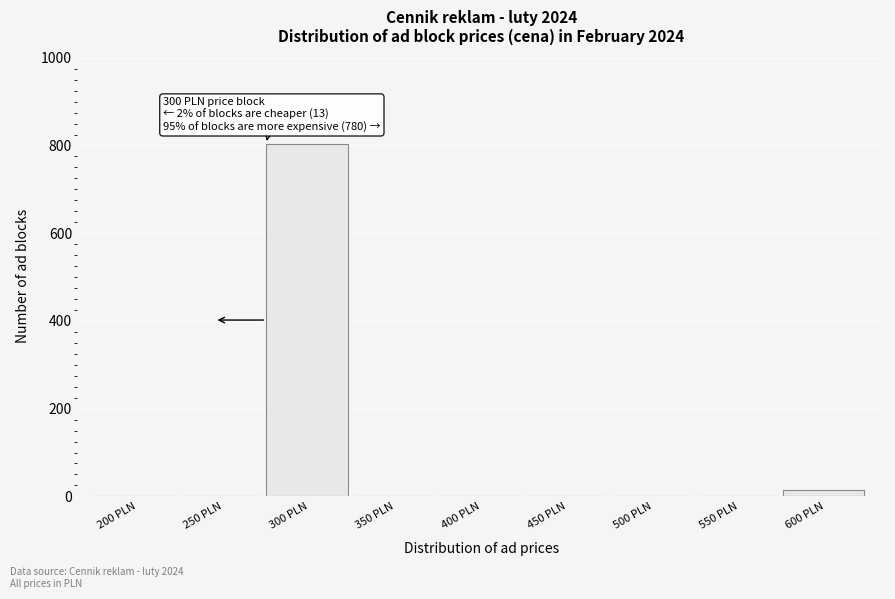

Reading right to left, what are all the values shown in this chart?

600 PLN=15	550 PLN=0	500 PLN=0	450 PLN=0	400 PLN=0	350 PLN=0	300 PLN=804	250 PLN=0	200 PLN=0